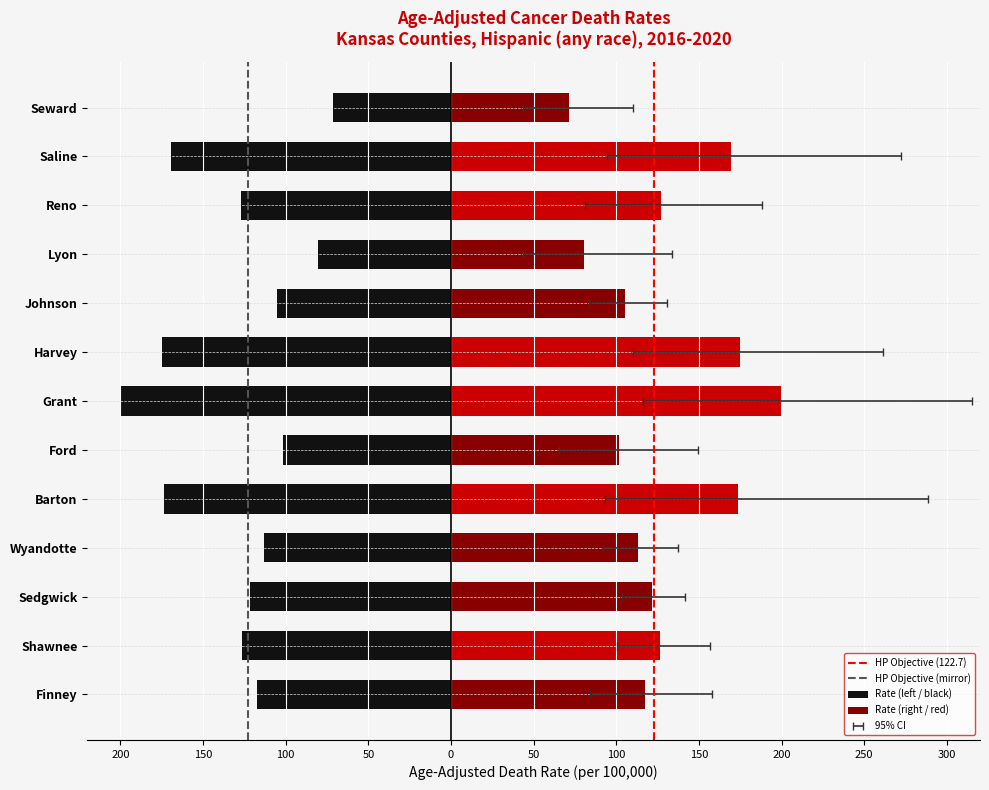

Are the bars horizontal?

Yes